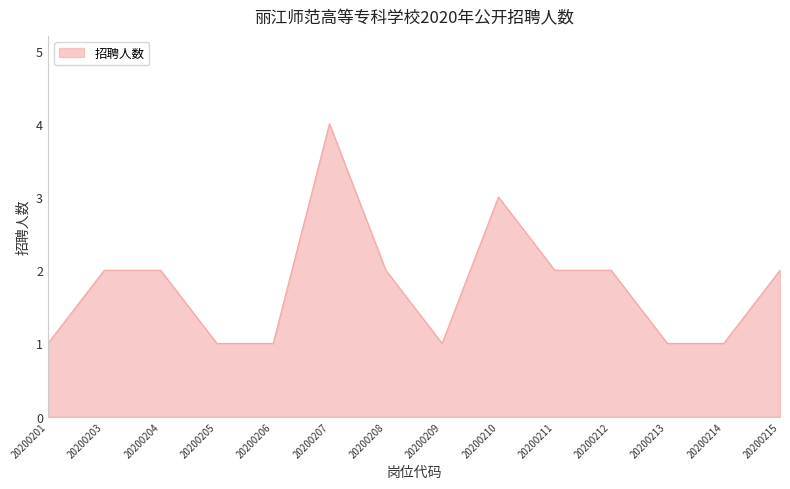

What is the minimum value shown in the chart?

1.0